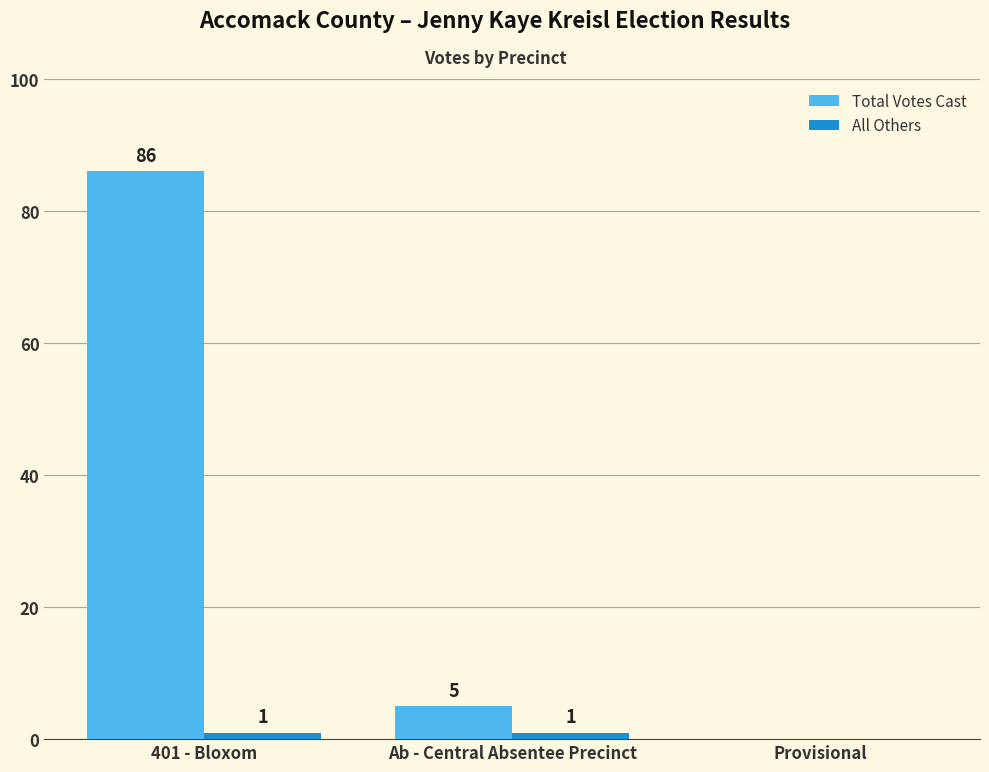

True or false: Total Votes Cast has a value of 5 at Ab - Central Absentee Precinct.

True